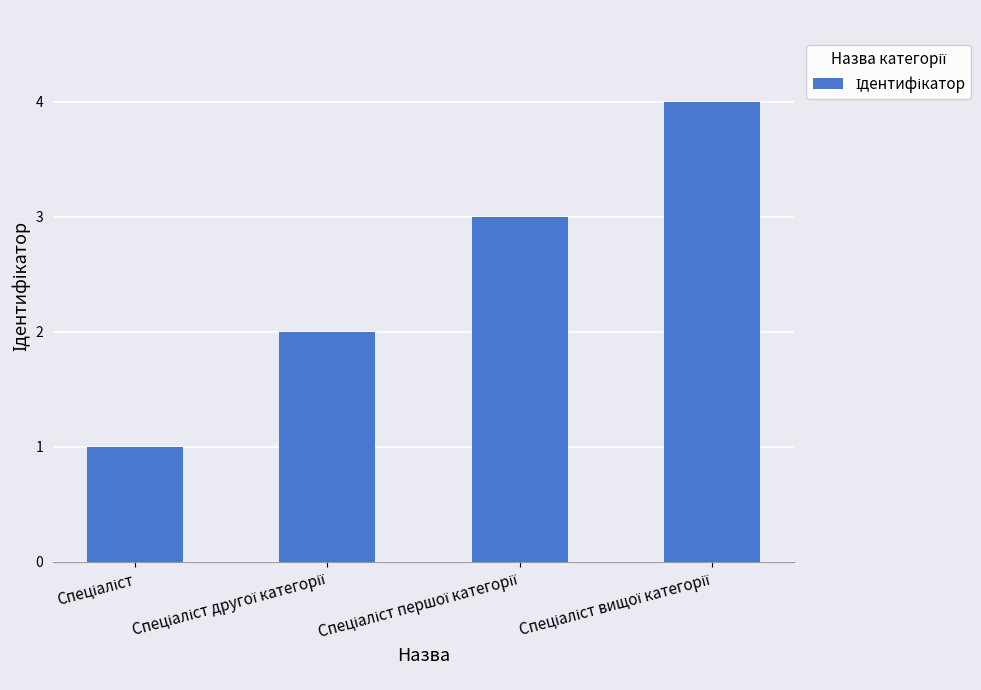

What is the sum of all values?

10